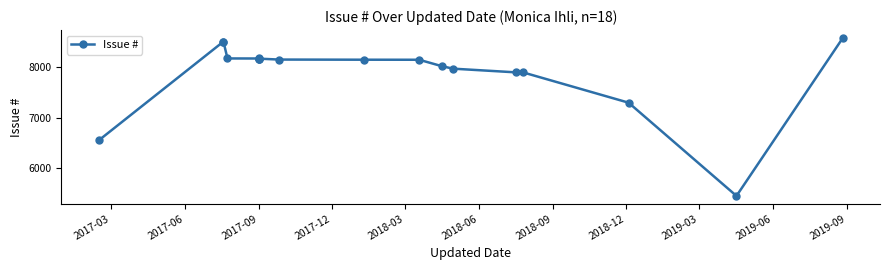

What is the maximum value shown in the chart?

8576